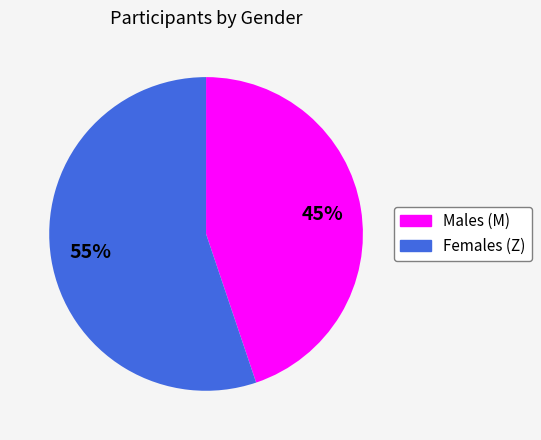

To the nearest percent, what is the difference between the largest and smallest slice percentages?

10%